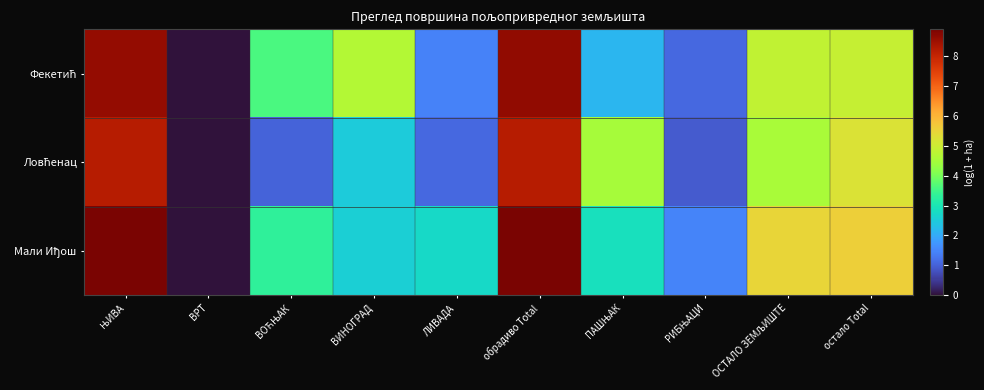

Which series has the largest total across all categories?

Мали Иђош